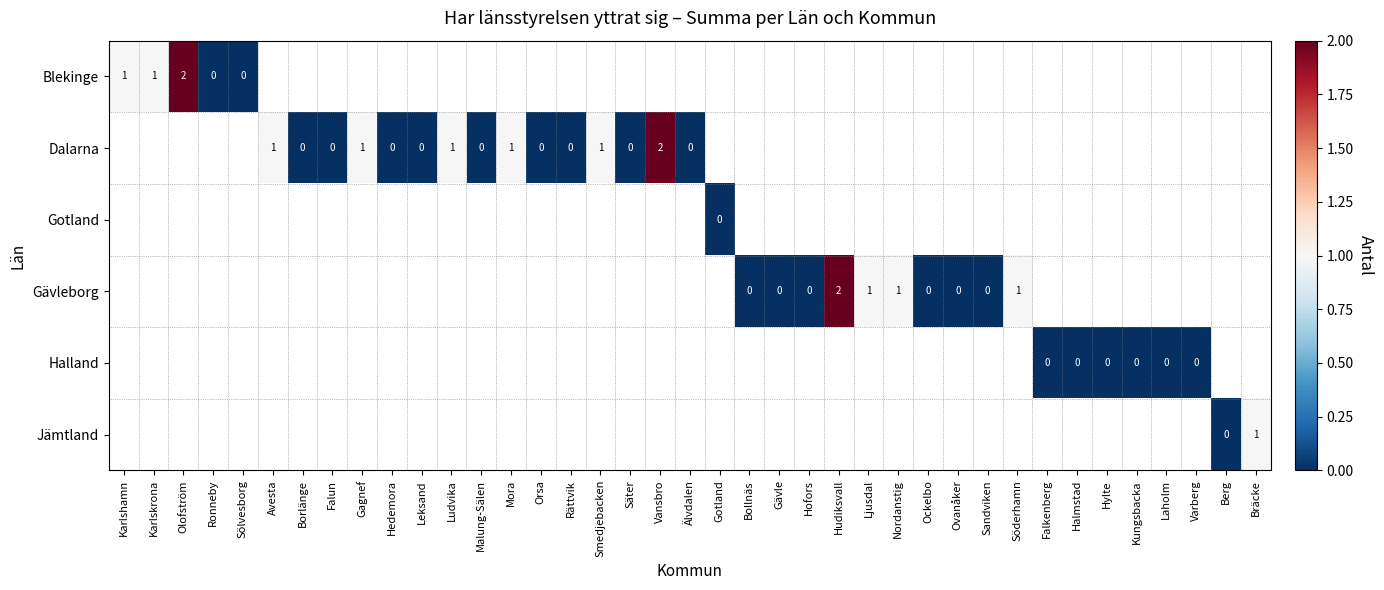

Is it true that Gävleborg equals 1 at Söderhamn?

True